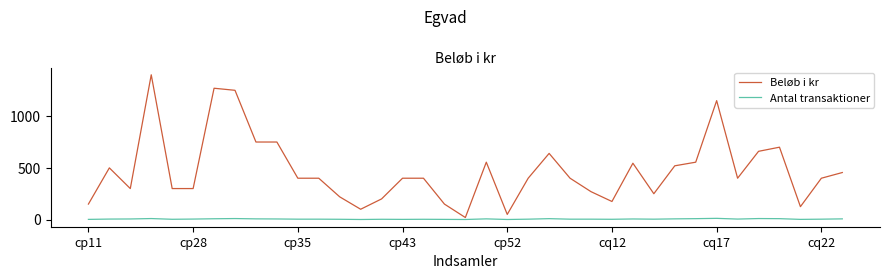

What is the difference between the maximum and minimum values in the Beløb i kr series?

1380